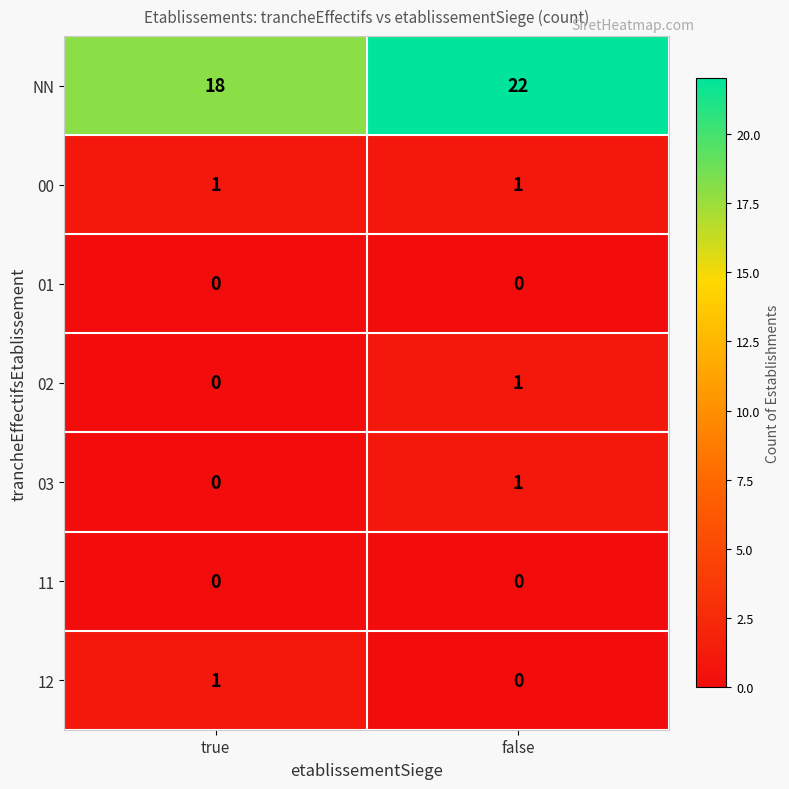

Which category has the highest value across all series?

false